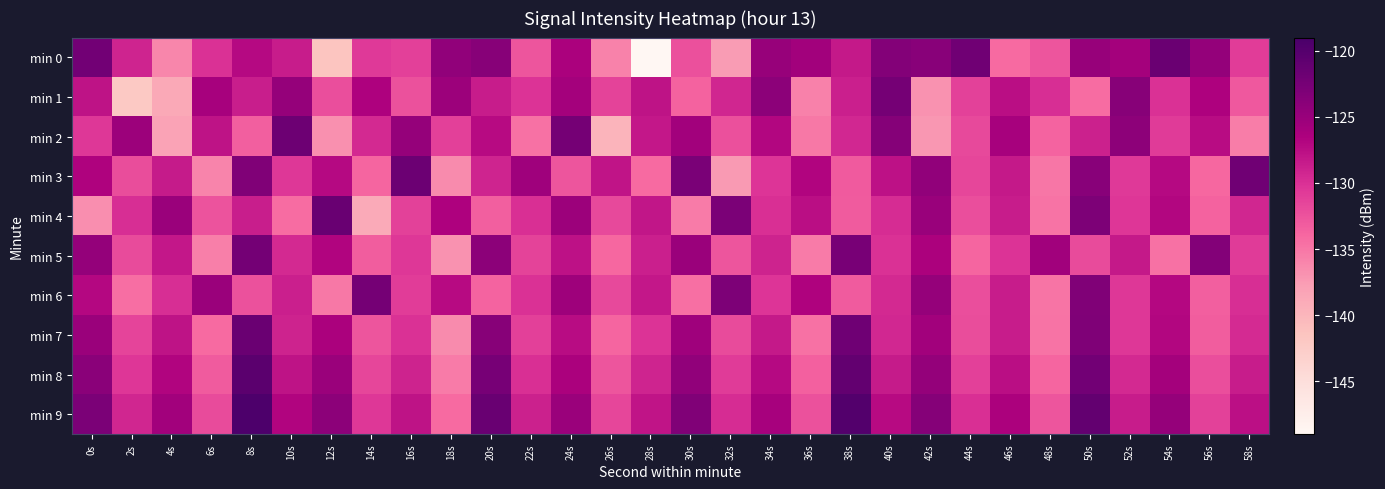

At which category does the chart reach its peak across all series?

8s